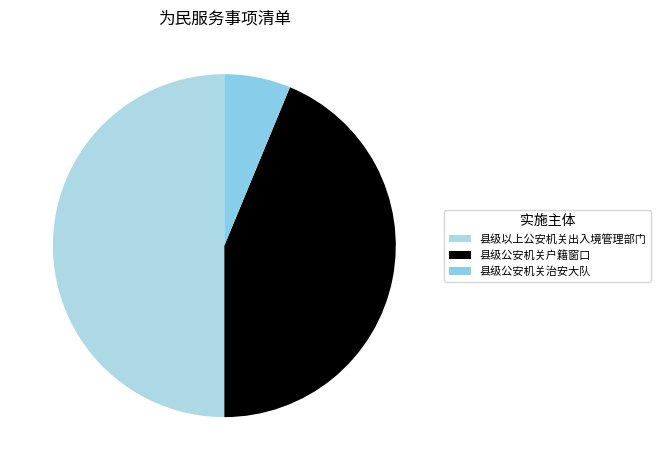

How many segments does this pie chart have?

3